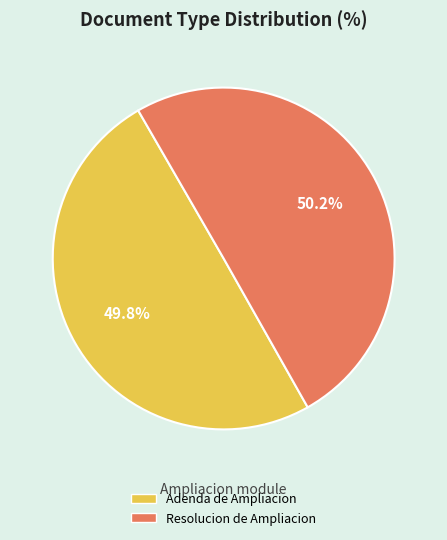

Is there any slice that represents more than half of the pie?

Yes